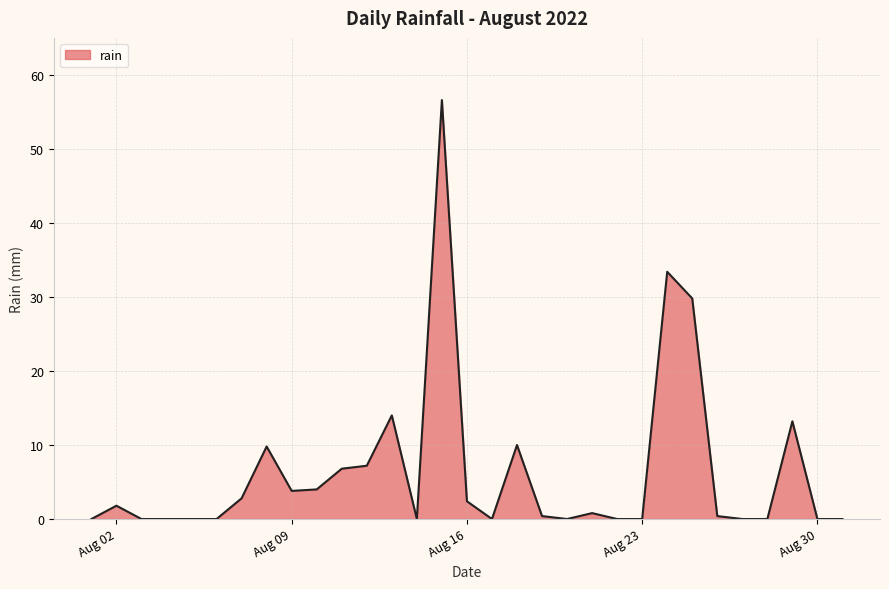

What is the difference between the maximum and minimum values?

56.6